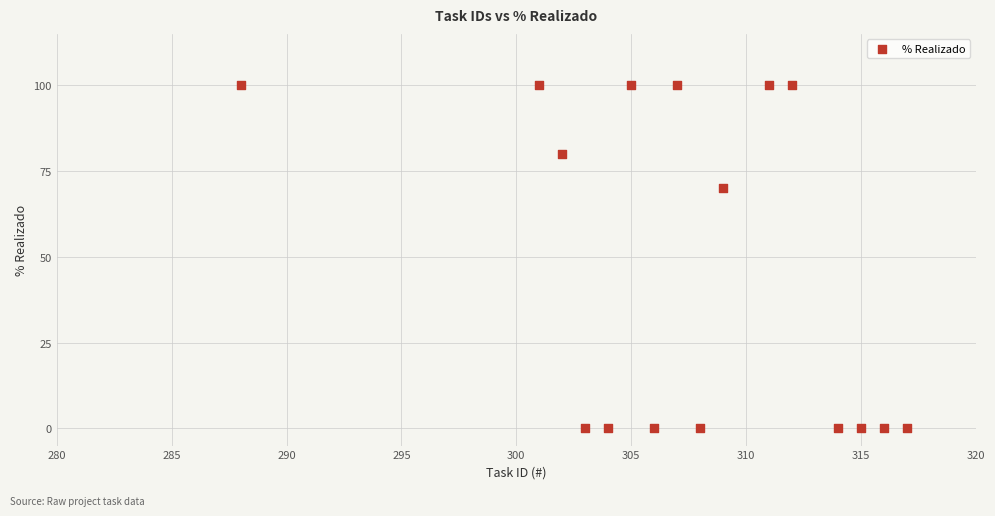

What Y value in the scatter plot is closest to 50?

70